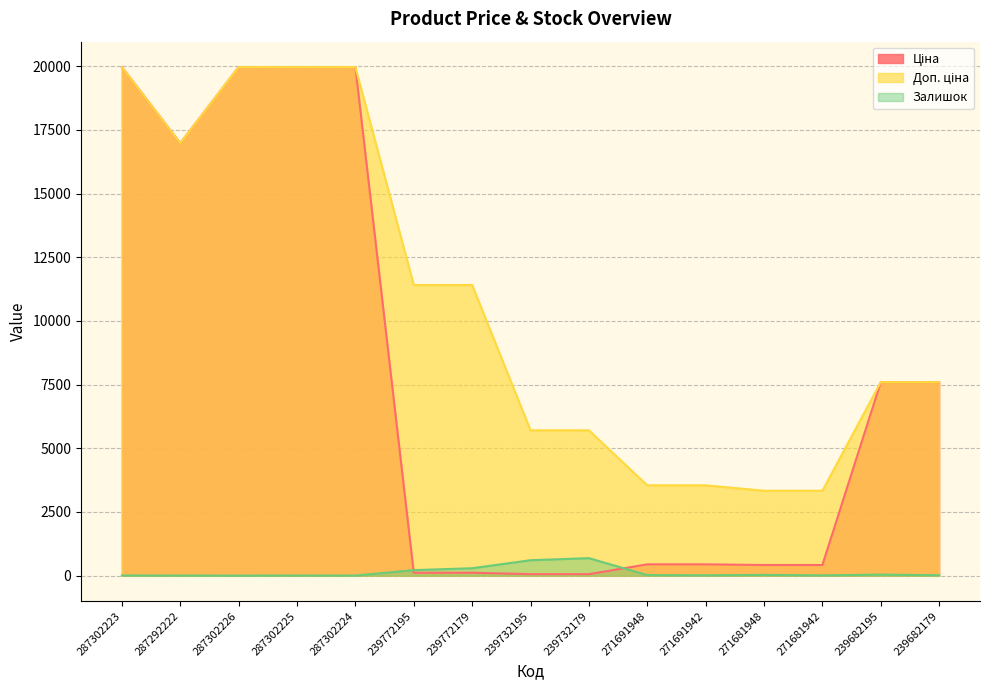

How many data points in Ціна are above 443?

9